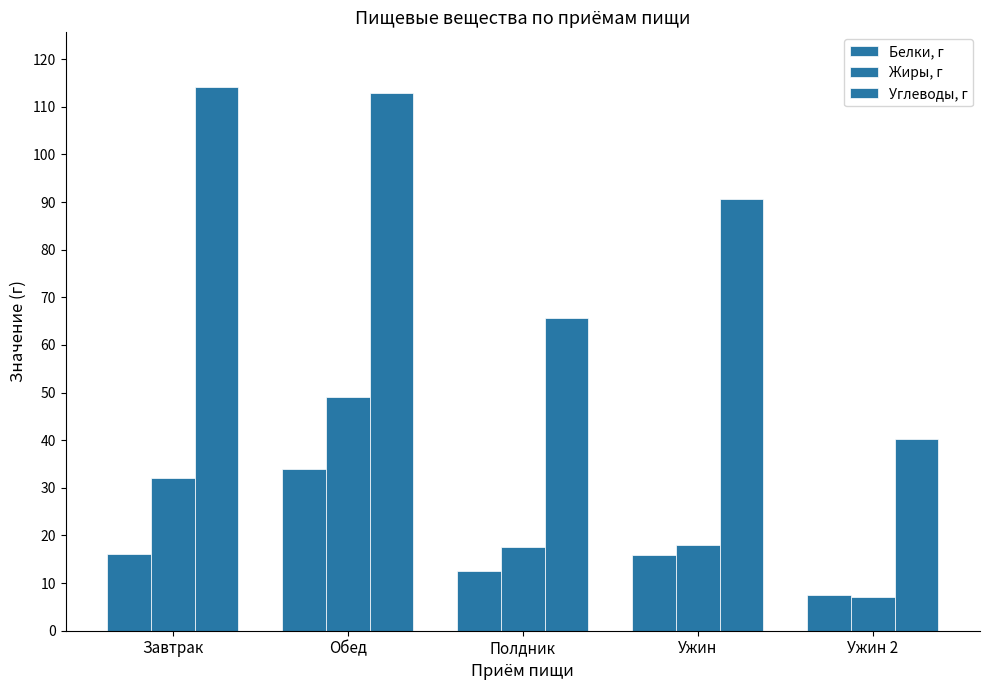

How many data points does each series have?

5